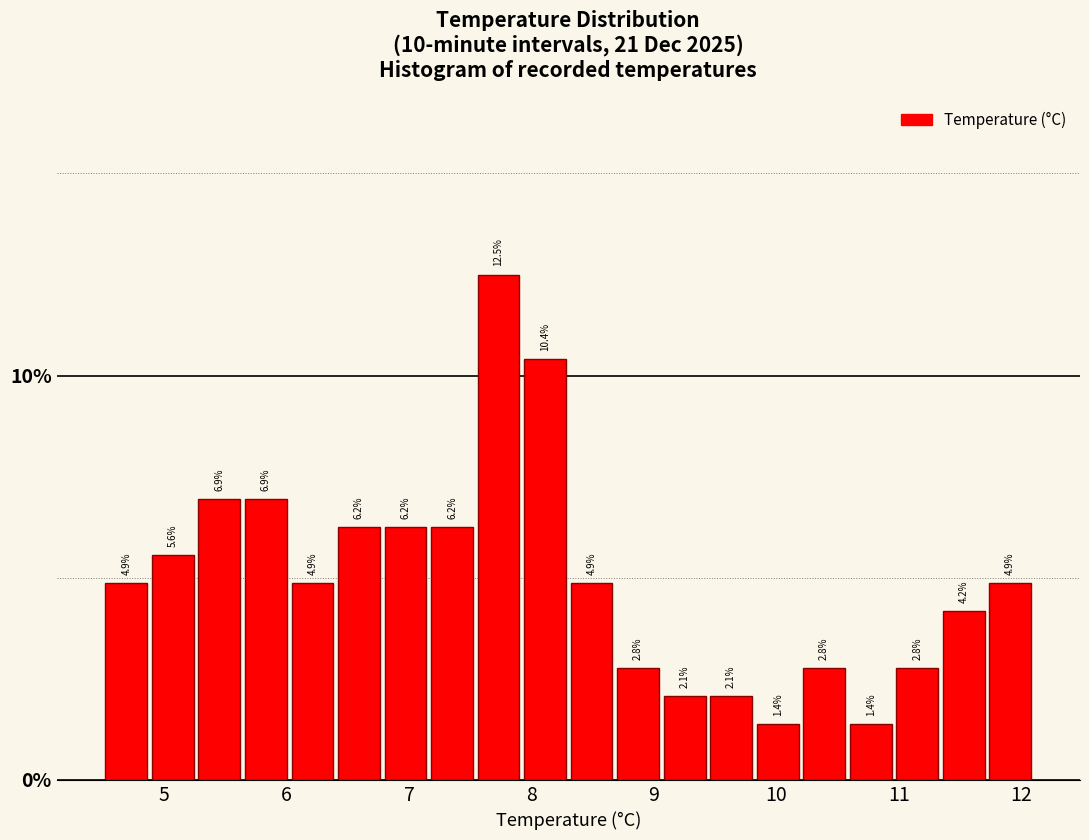

Around what value on the x-axis is the tallest bar? Give the approximate position of its centre, as read against the axis.

7.7